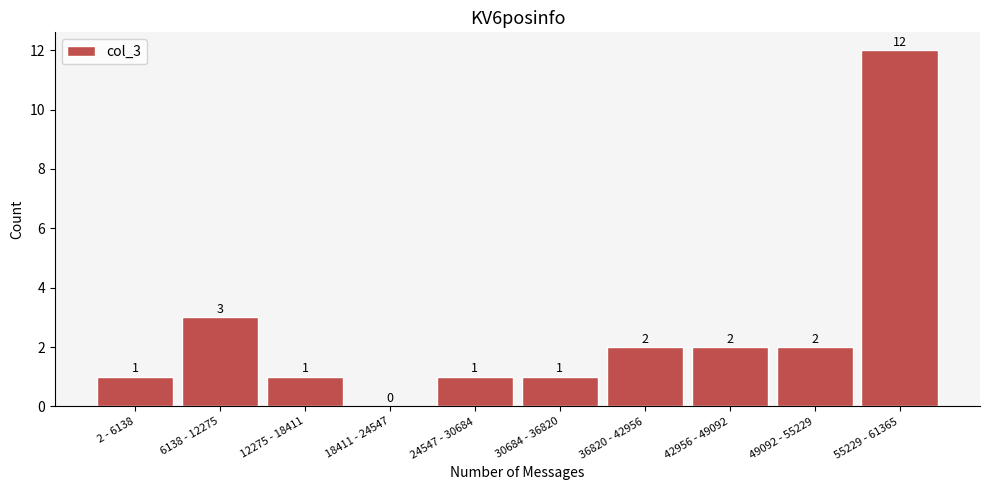

Reading left to right, extract all data points from this chart.

2 - 6138=1	6138 - 12275=3	12275 - 18411=1	18411 - 24547=0	24547 - 30684=1	30684 - 36820=1	36820 - 42956=2	42956 - 49092=2	49092 - 55229=2	55229 - 61365=12